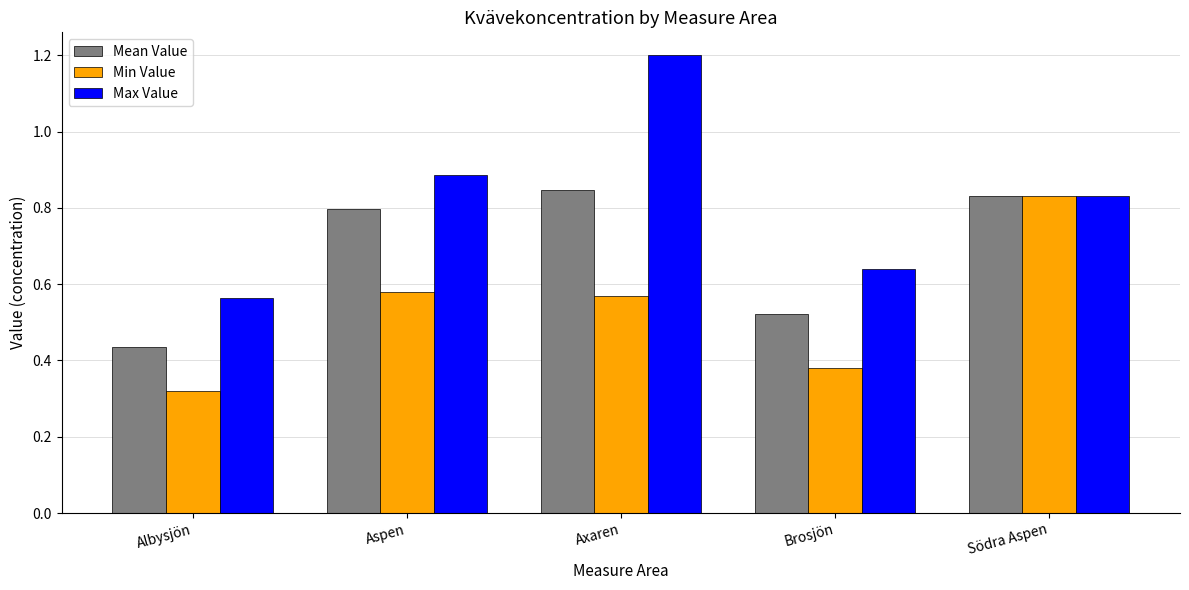

Does the chart contain any negative values?

No